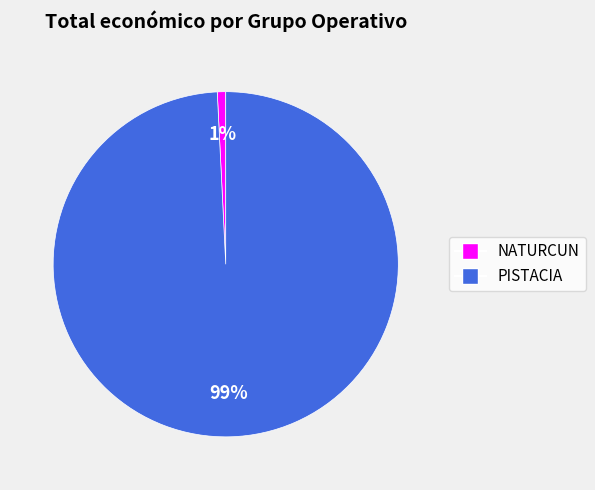

The PISTACIA slice represents 99% of the pie. True or false?

True